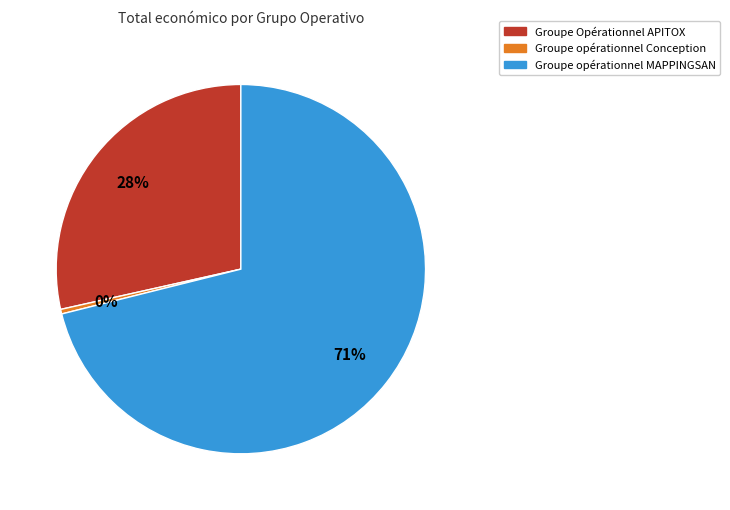

Do Groupe opérationnel MAPPINGSAN and Groupe Opérationnel APITOX together represent more than half of the pie?

Yes